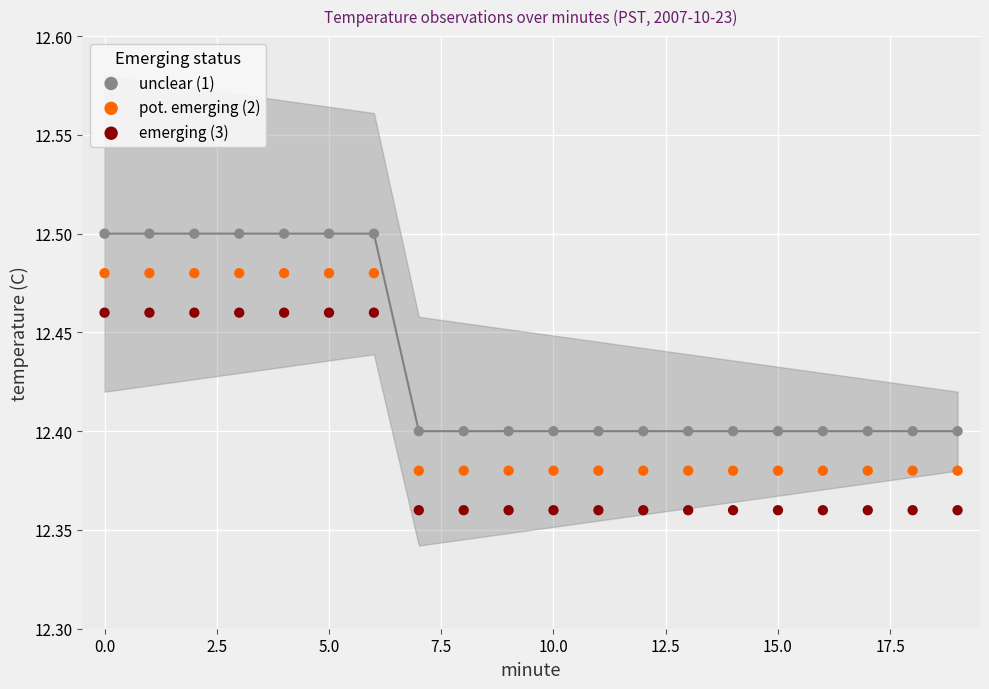

Which series contains the lowest Y value?

emerging (3)